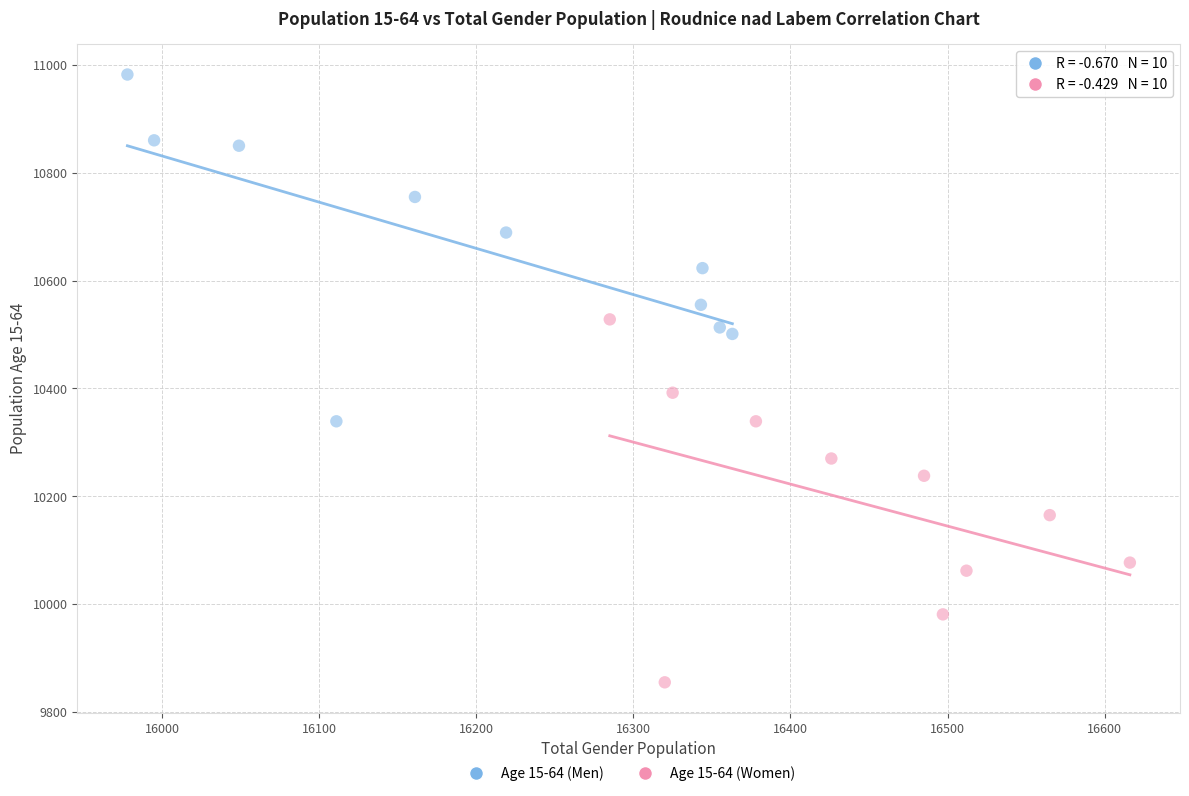

Which series contains the lowest Y value?

Age 15-64 (Women)